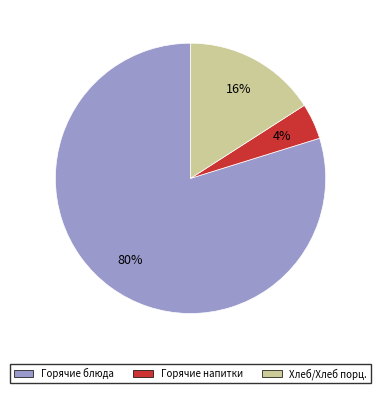

To the nearest percent, what is the difference between the largest and smallest slice percentages?

76%